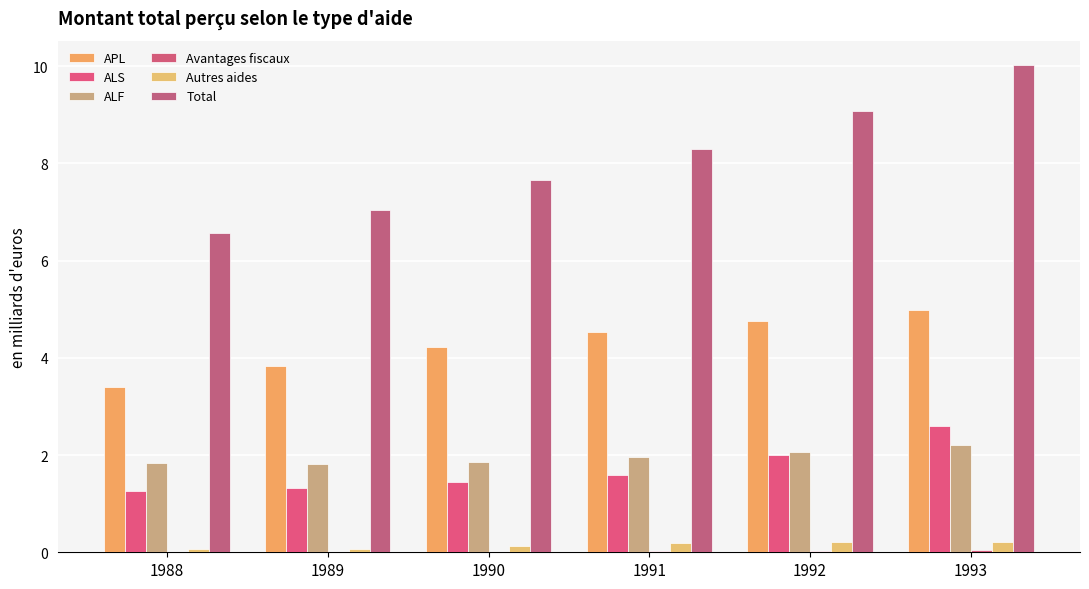

What is the average value of the ALF series?

2.0